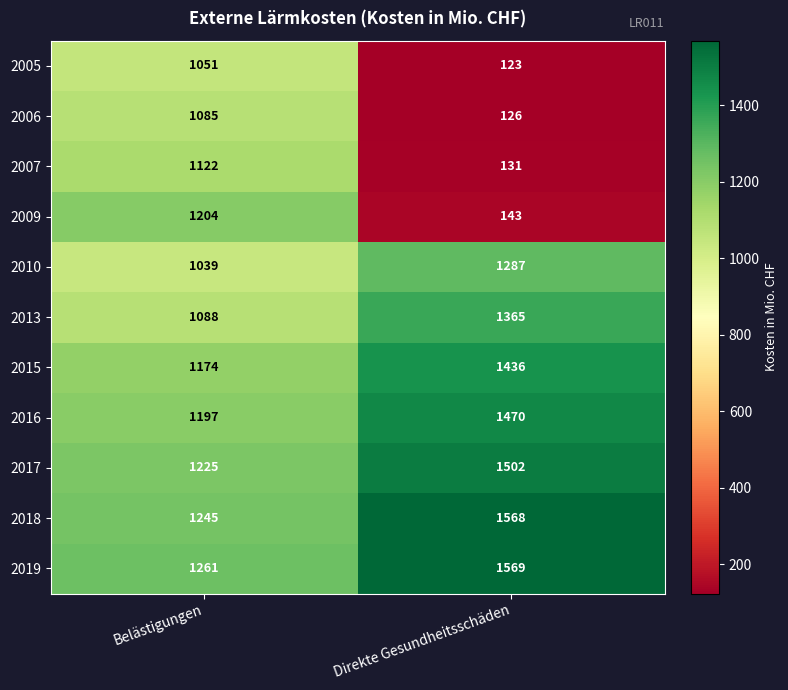

What is the difference between the maximum and minimum values in the 2013 series?

277